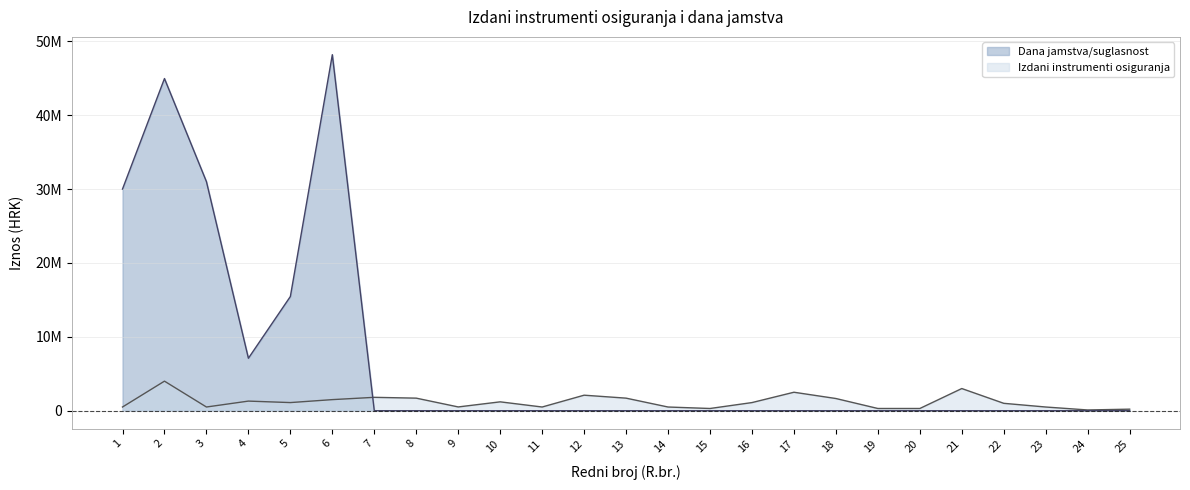

Is the value of Izdani instrumenti osiguranja at 17 greater than the value of Dana jamstva/suglasnost at 20?

Yes